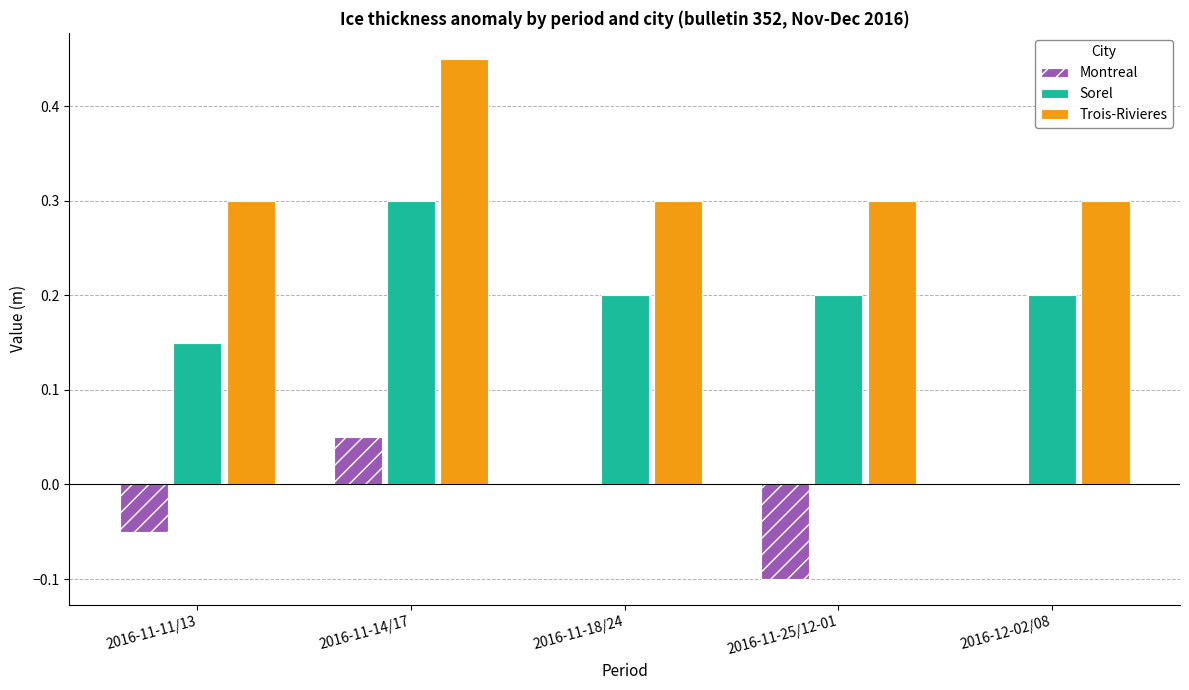

What is the sum of all Sorel values?

1.1